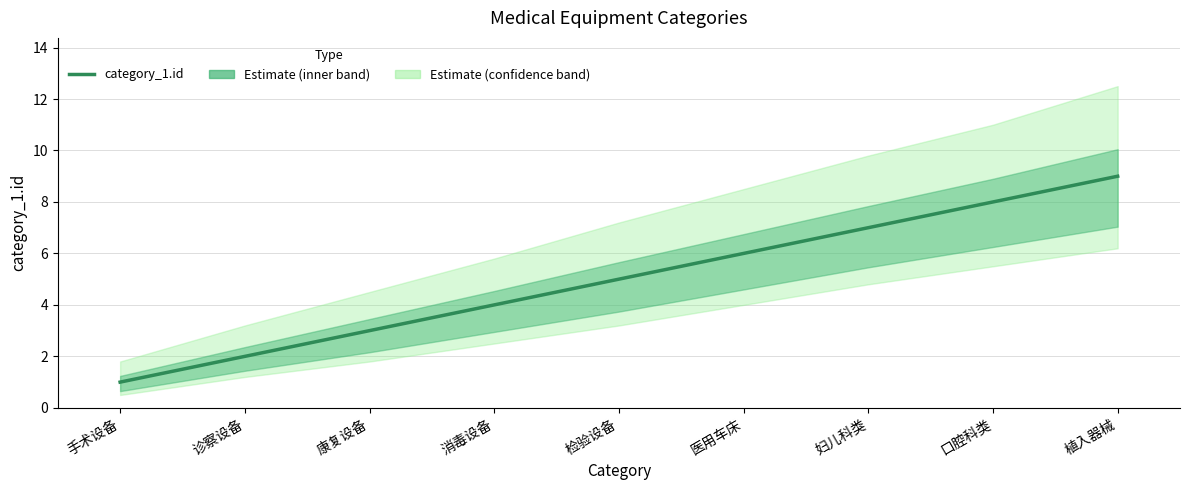

Does the chart have visible grid lines?

Yes